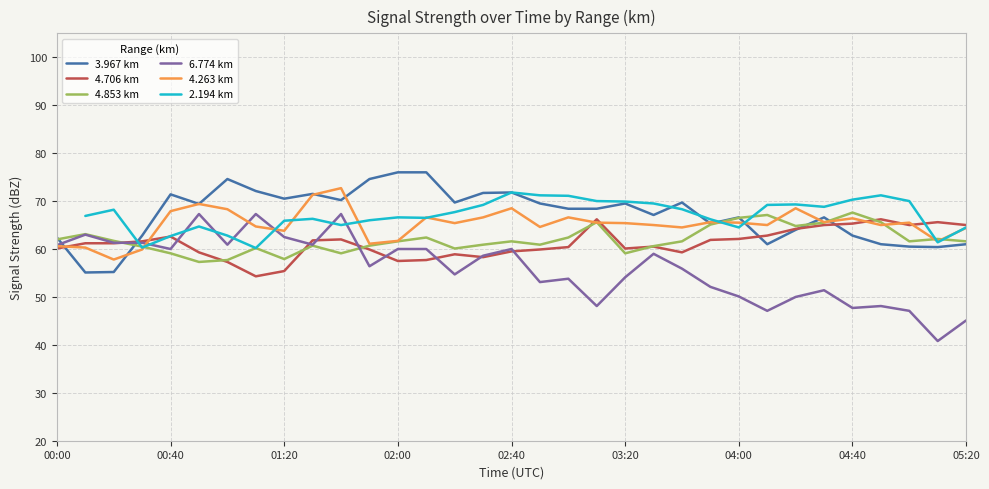

What is the difference between the 2.194 km values at 13 and 30?

3.5